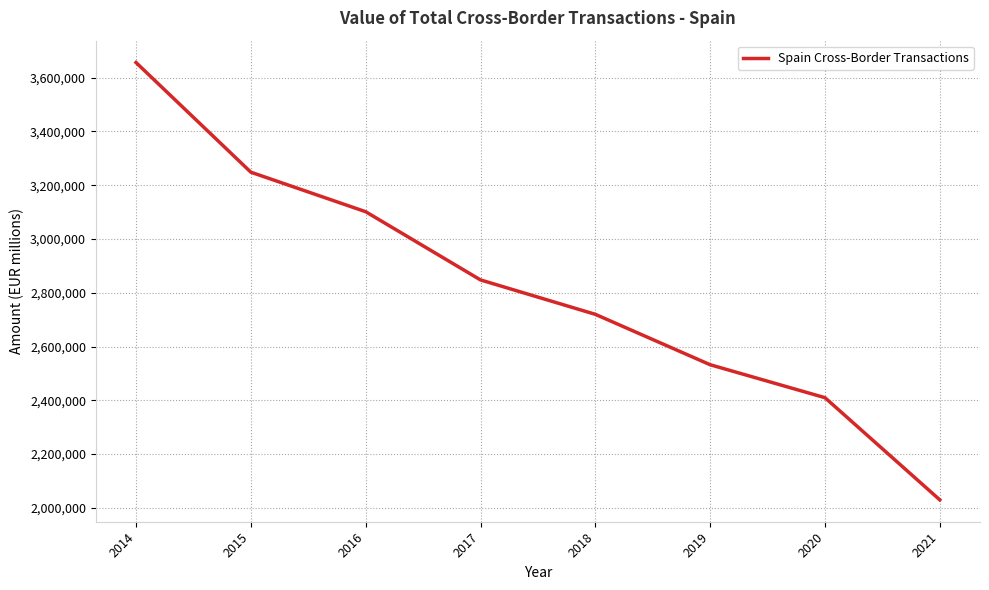

List the labels in order of value, smallest first.

2021, 2020, 2019, 2018, 2017, 2016, 2015, 2014